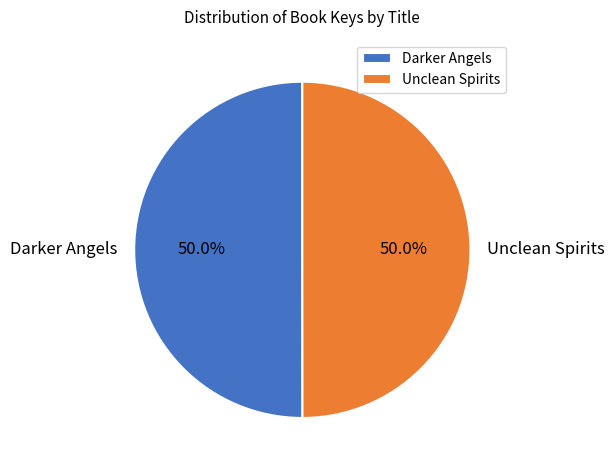

Combined, do Darker Angels and Unclean Spirits account for over 50%?

Yes